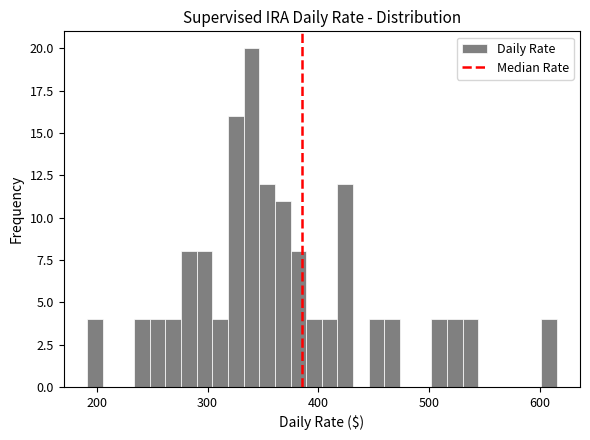

Read against the x-axis, roughly where is the centre of the tallest bar?

340